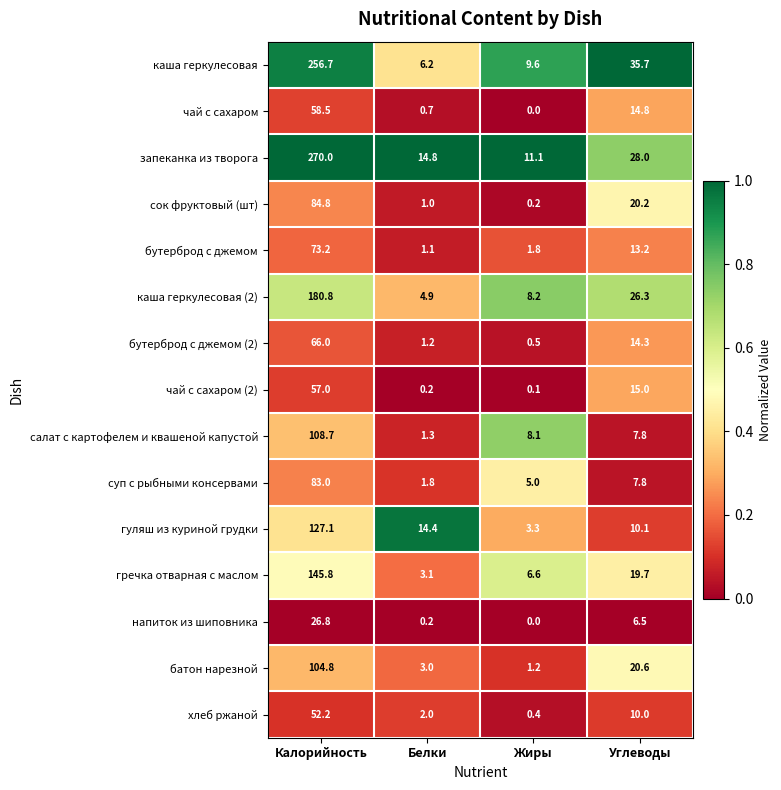

Which series has the largest range (max minus min)?

запеканка из творога